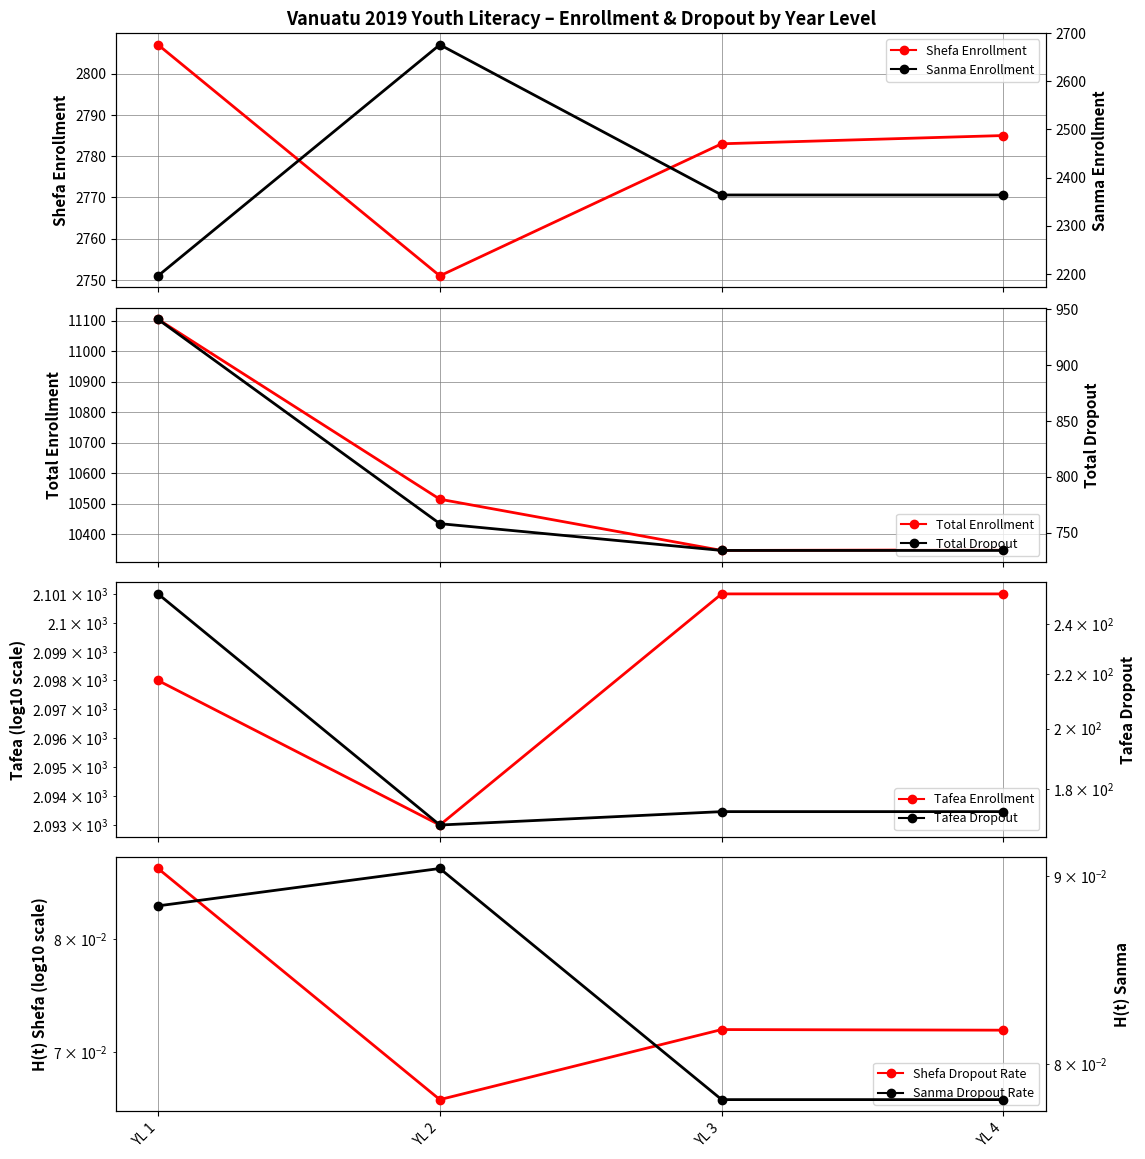

What is the average value of the Shefa Enrollment series?

2781.5